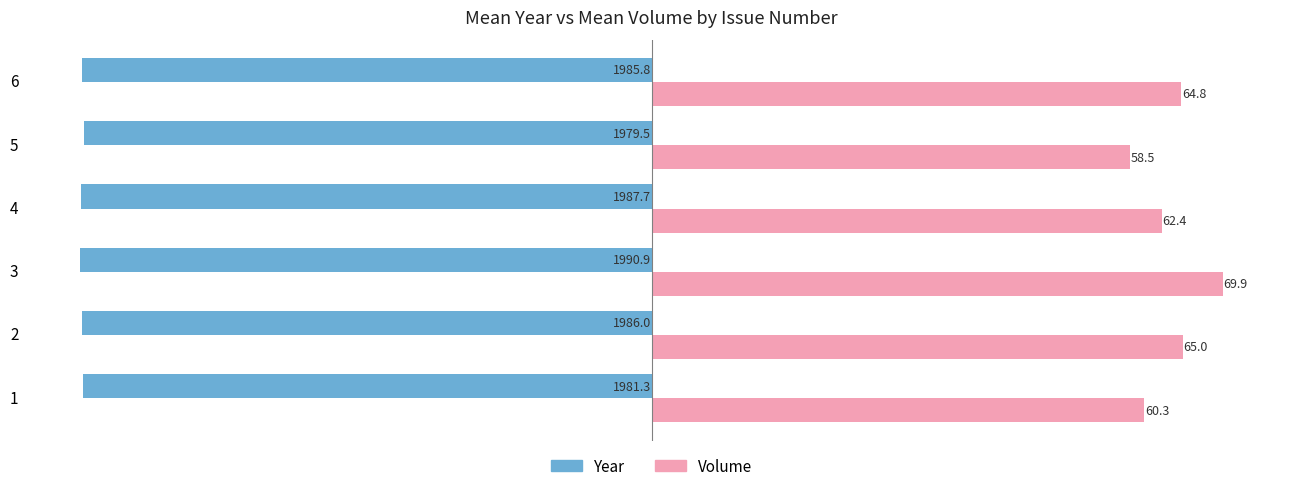

What are all the series names shown in the legend?

Year, Volume